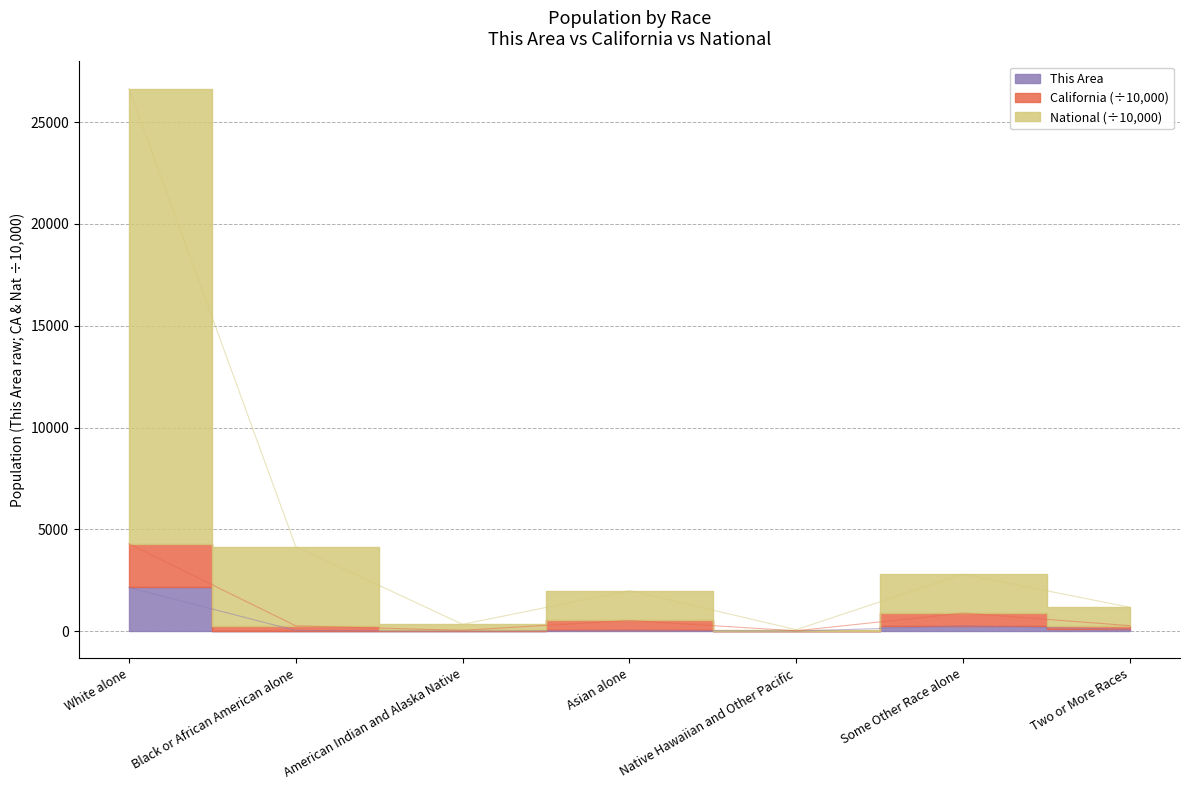

Which series has the largest total across all categories?

National